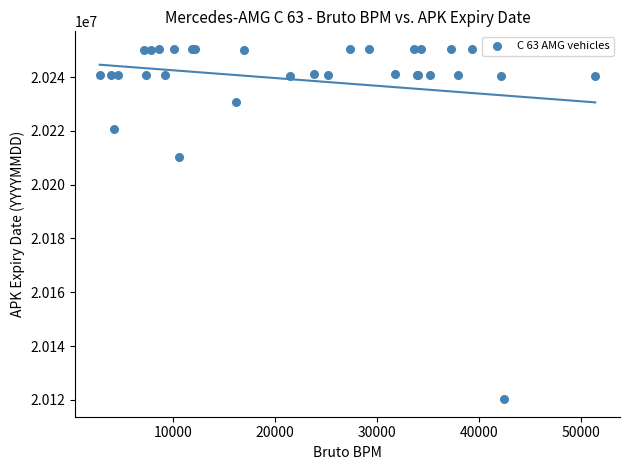

What Y value in the scatter plot is closest to 20185370?

20210430